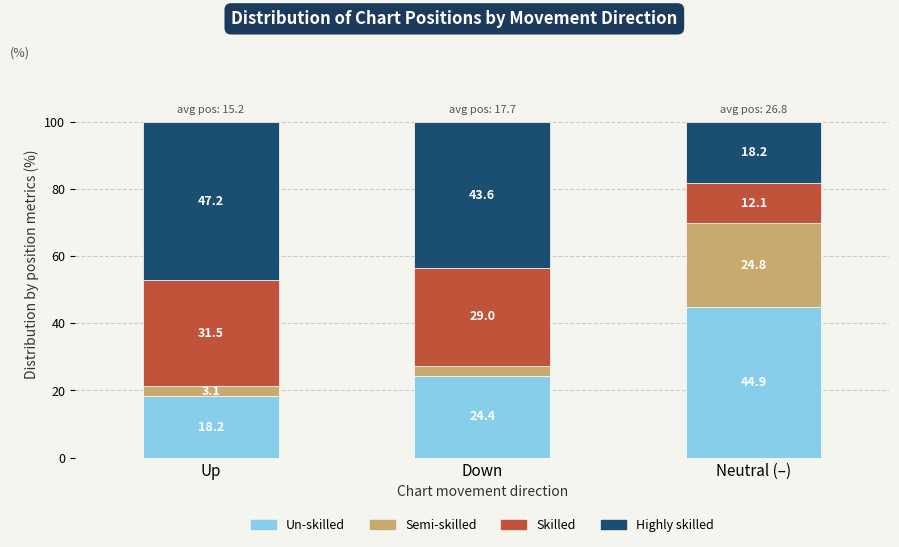

List the labels in order of Un-skilled value, smallest first.

Up, Down, Neutral (–)